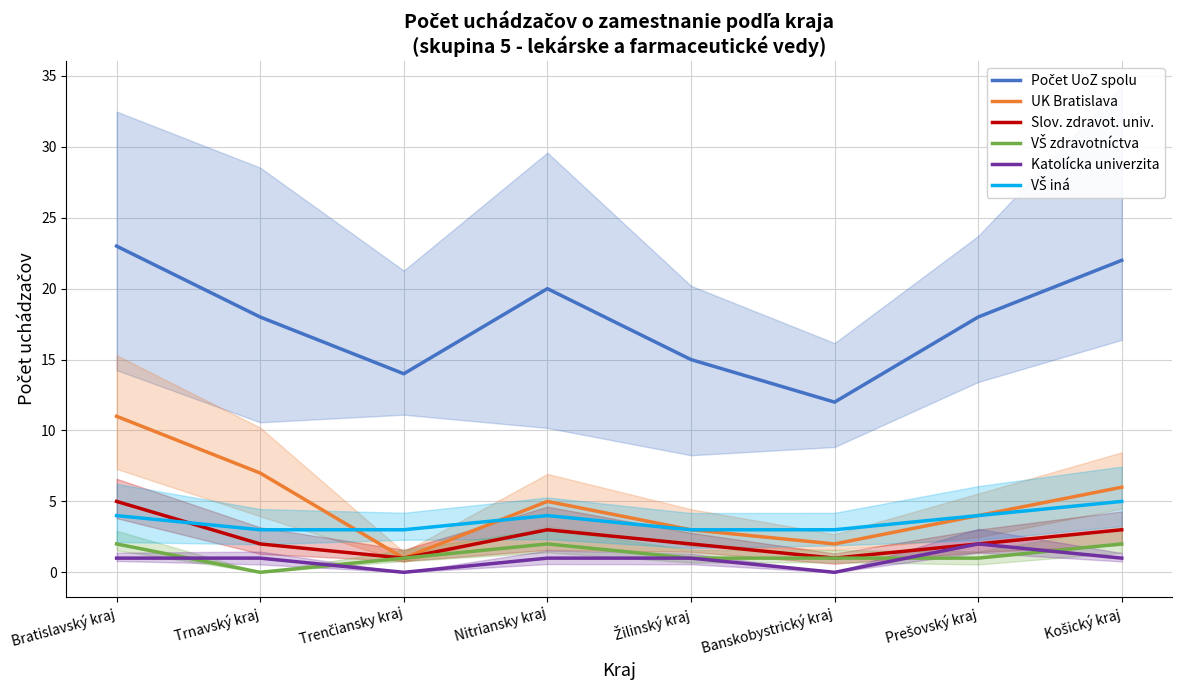

Which category has the lowest value in the 07 - KATOLÍCKA UNIVERZITA series?

Trenčiansky kraj